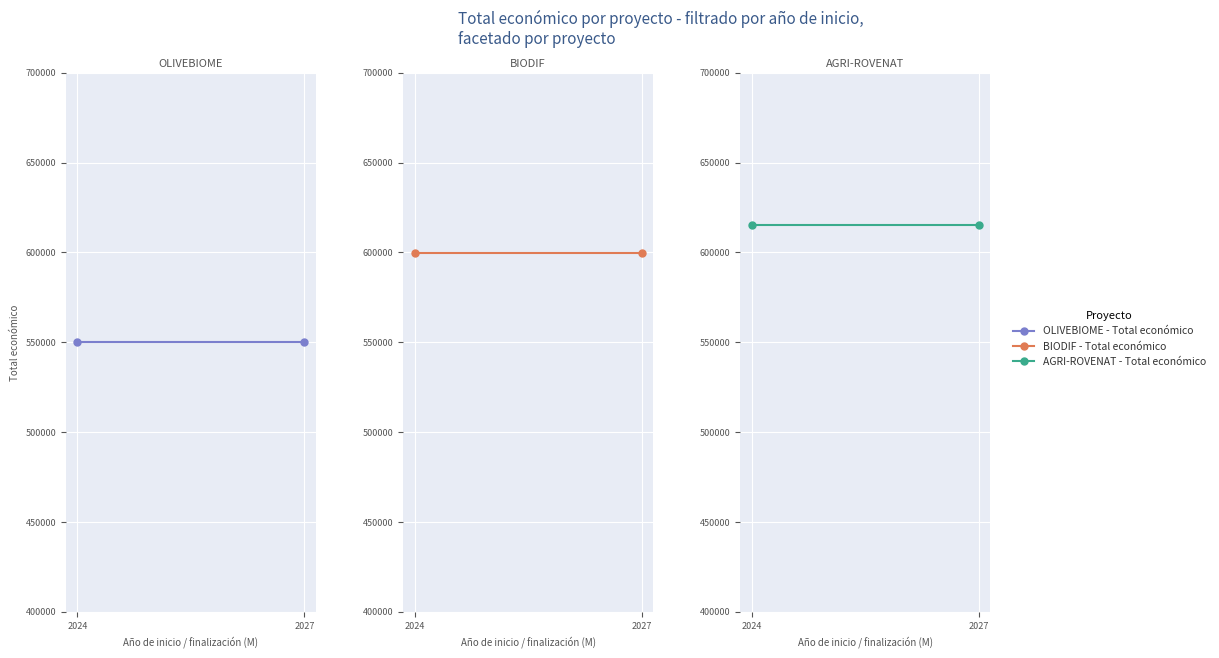

What is the highest value of the AGRI-ROVENAT - Total económico series?

615375